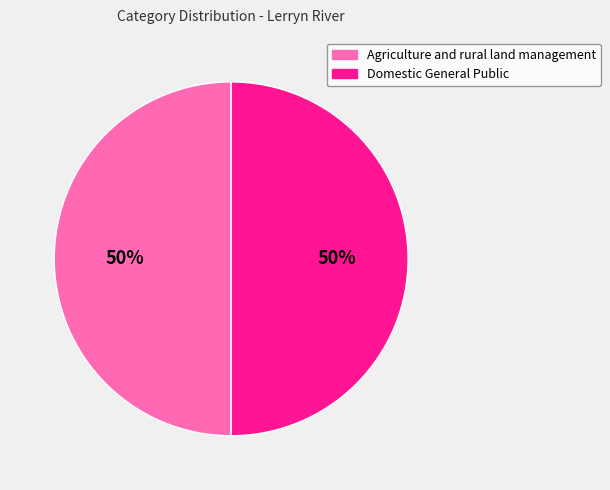

Is it true that Agriculture and rural land management is 50% of the pie?

True